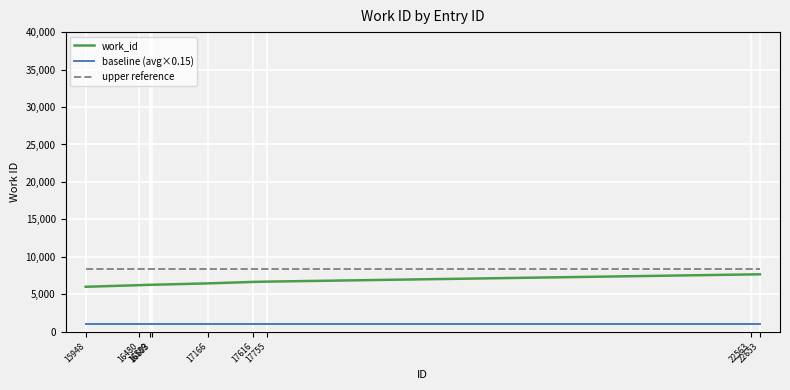

What is the total value across all series at 16480?

15531.2